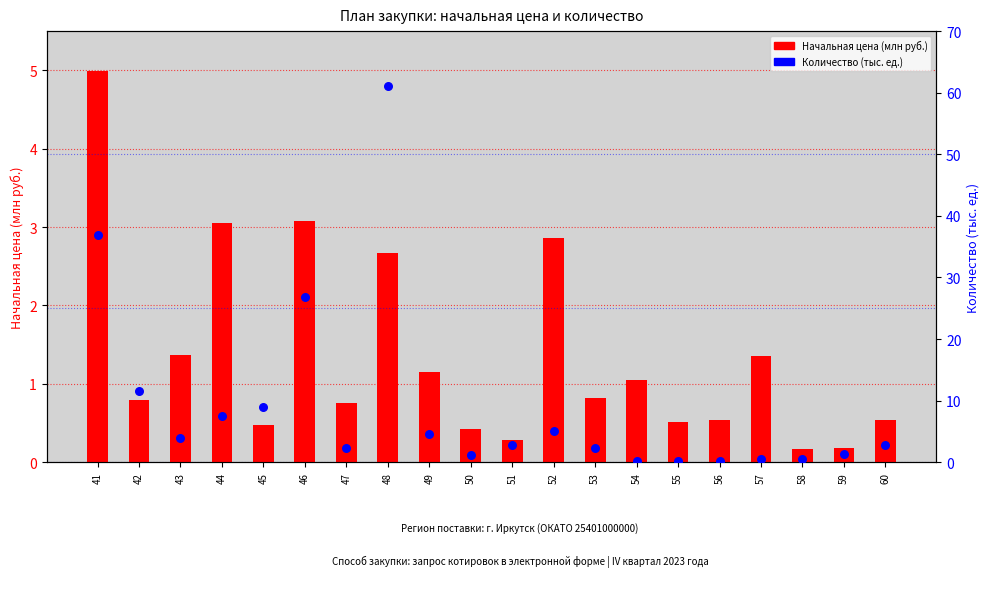

Which series contains the lowest Y value?

Количество (тыс. ед.)